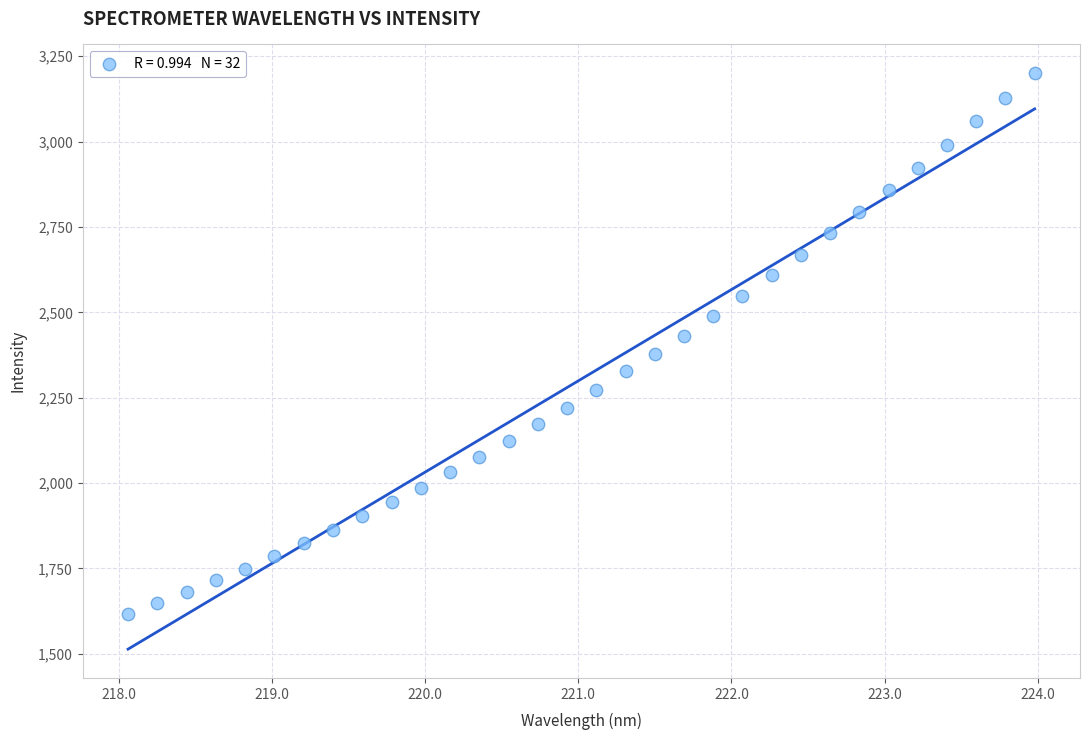

What is the range of Y values (max minus min)?

1582.9